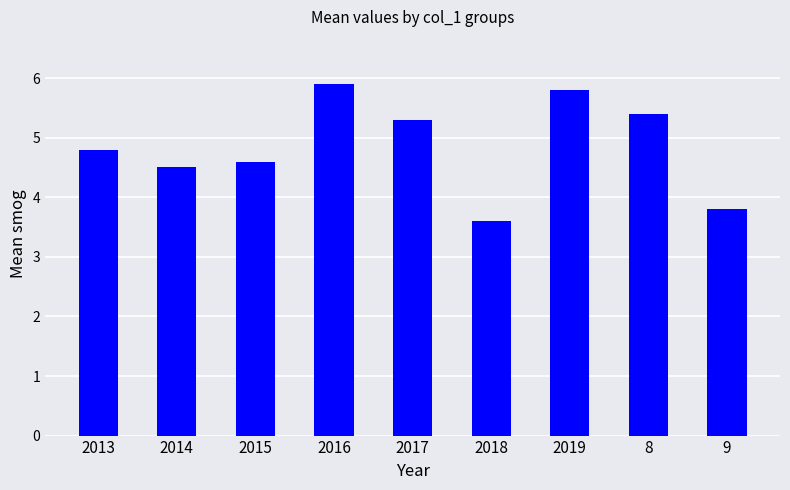

What is the smallest value displayed?

3.6